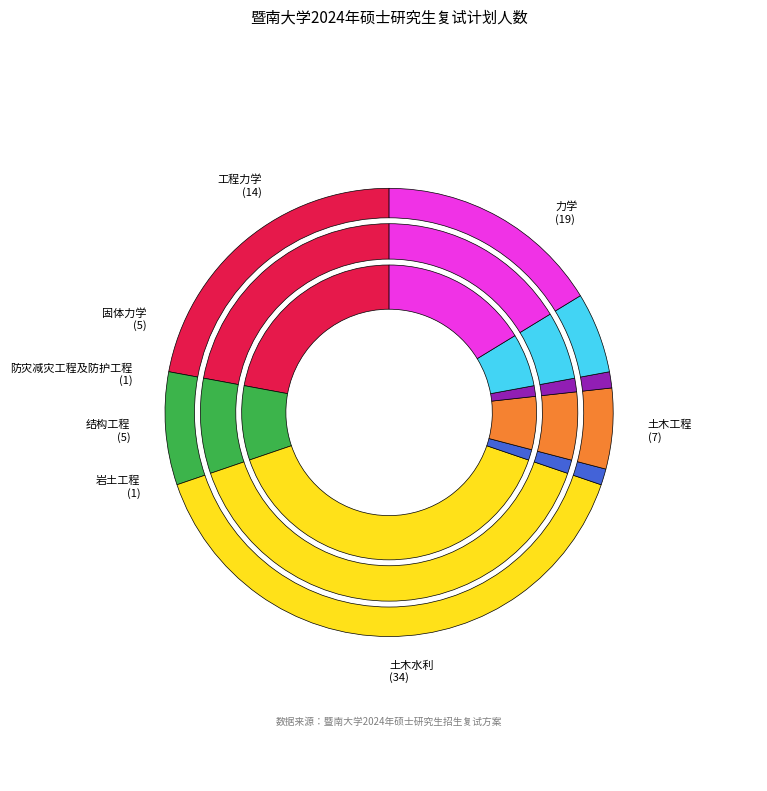

Which category has the smallest portion of the pie?

岩土工程